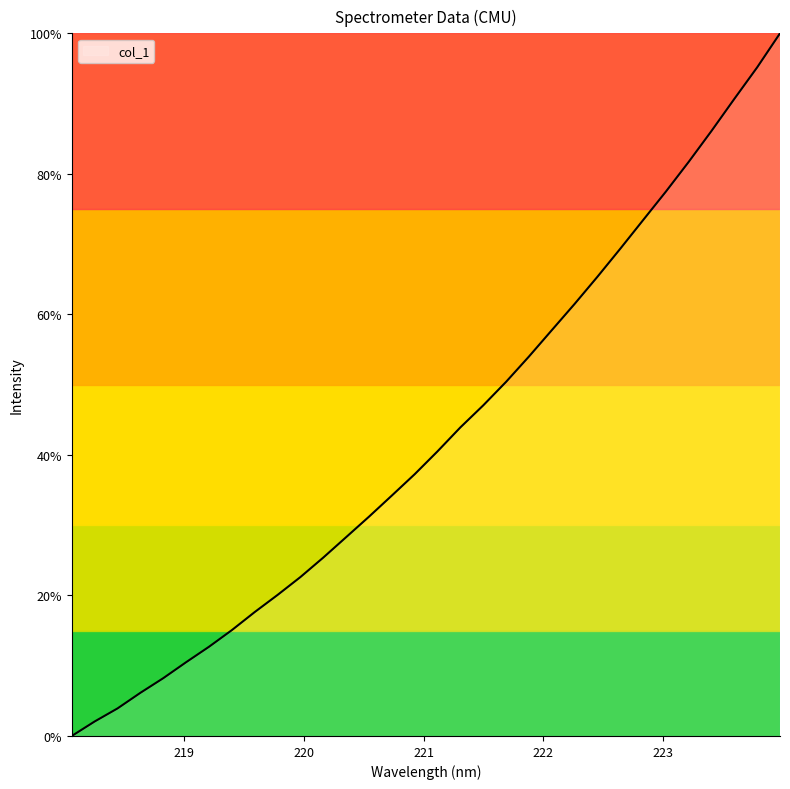

What is the difference between the maximum and minimum values?

100.0